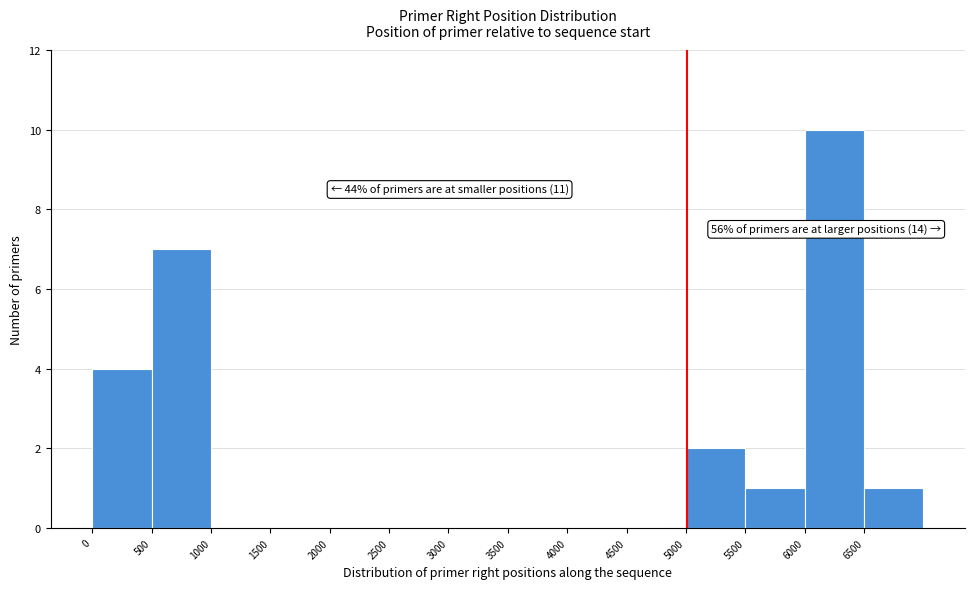

Which range on the x-axis has the tallest bar?

6000 to 6500